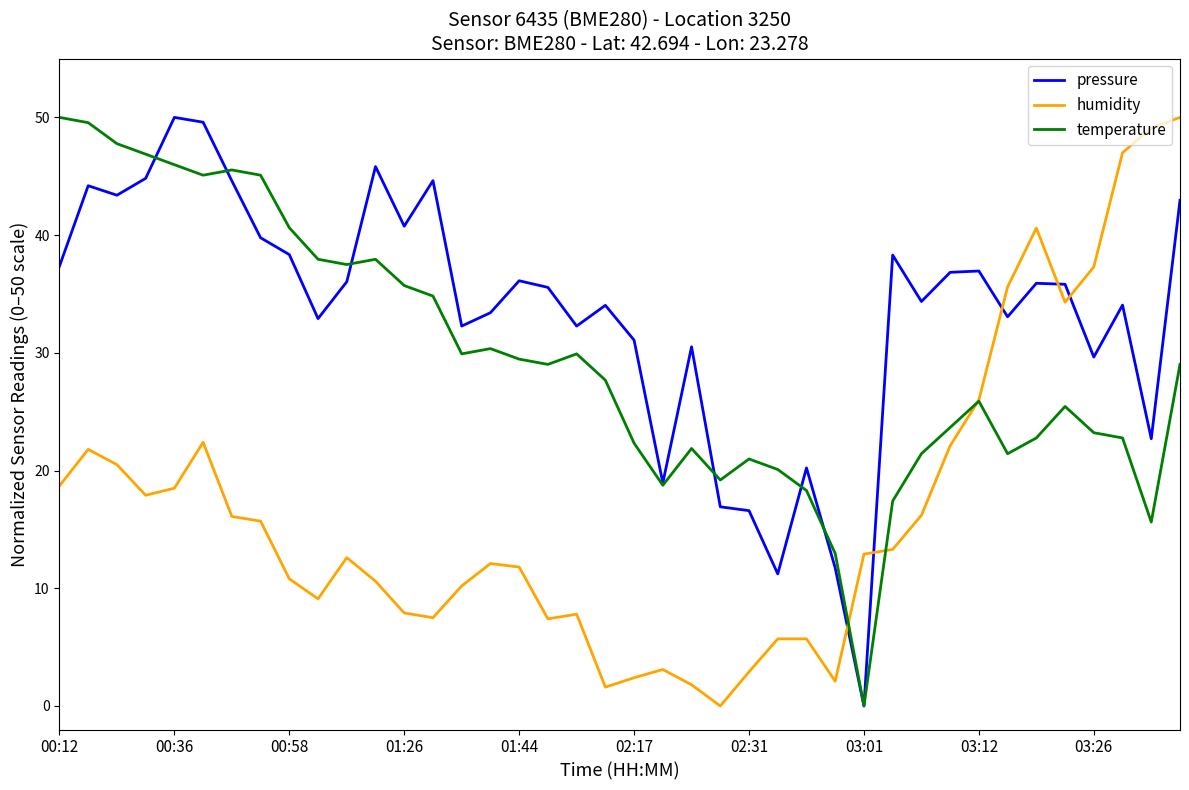

What is the greatest value displayed?

50.0